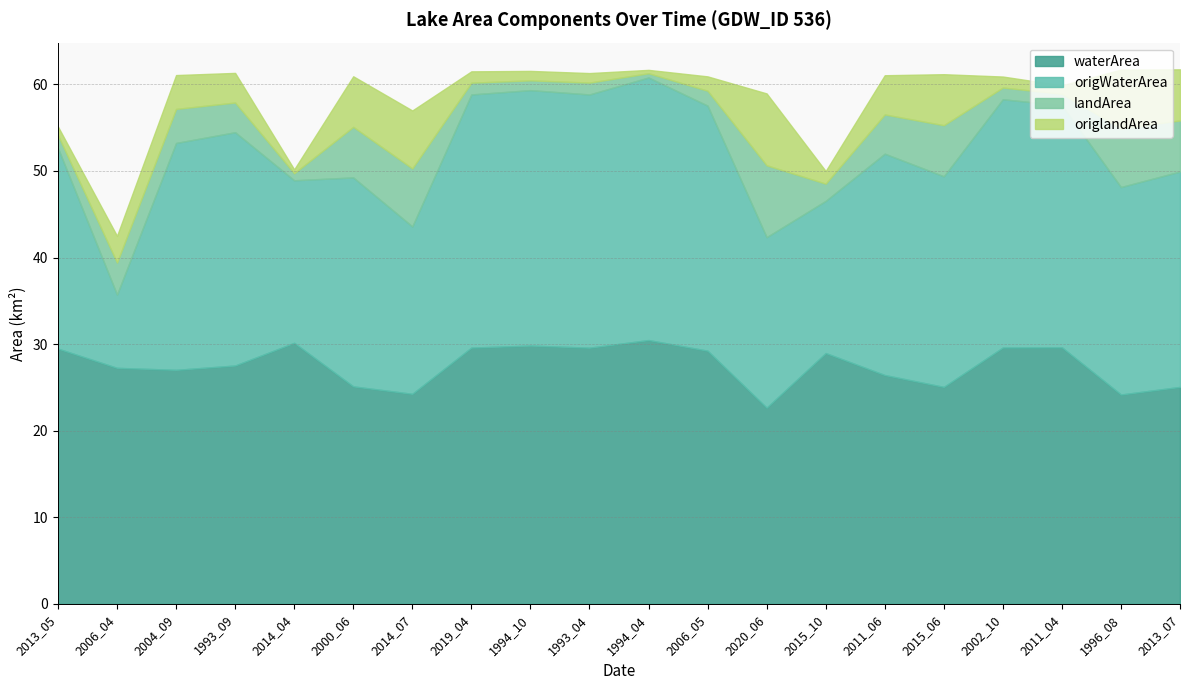

True or false: origWaterArea and origlandArea intersect in this chart.

False